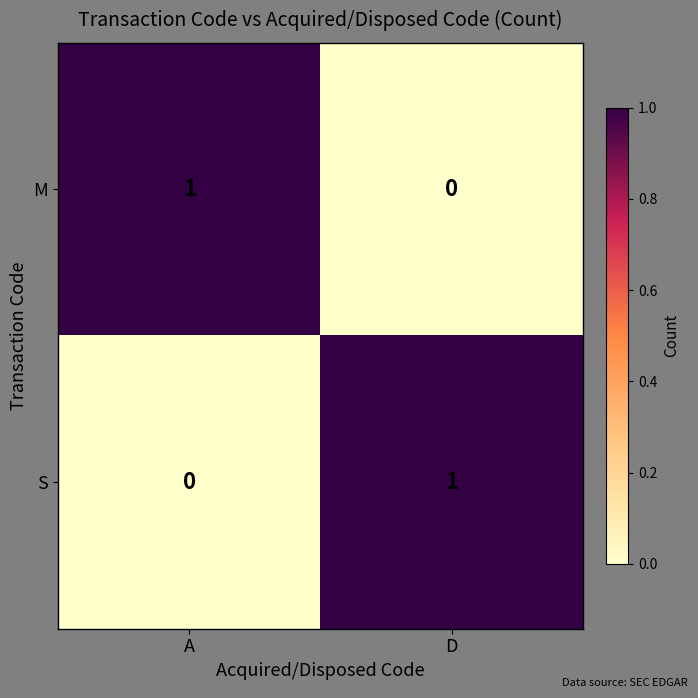

List the labels in order of S value, largest first.

D, A